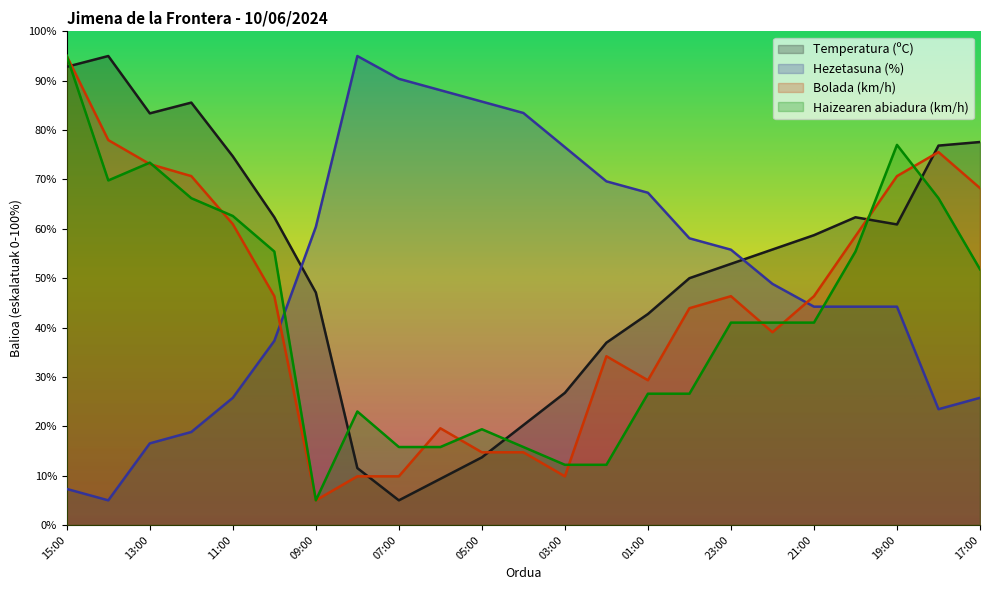

How many lines are shown in the chart?

4